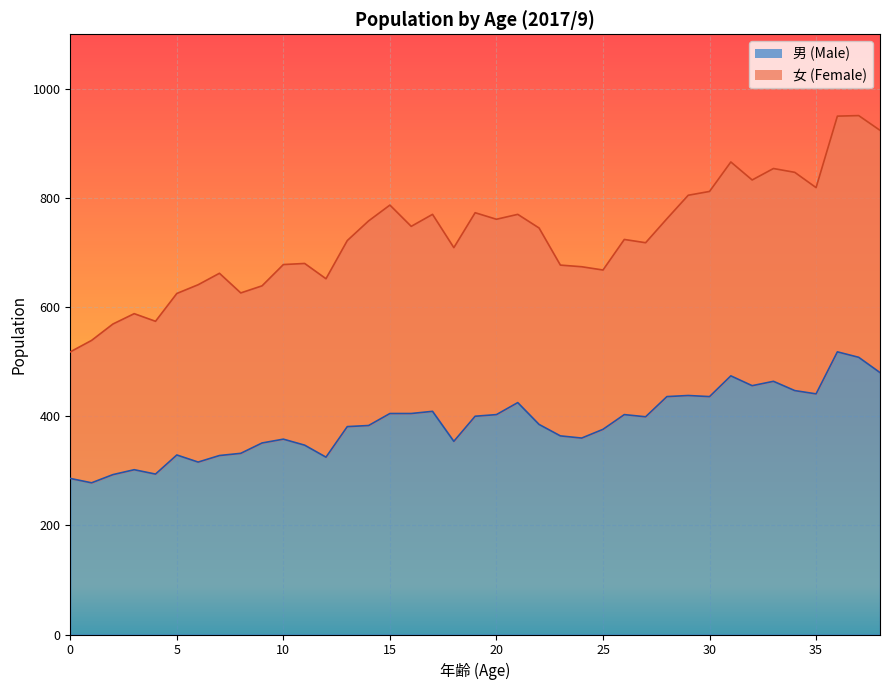

How many interior local valleys (lower than both neighbors) does the data have?

10